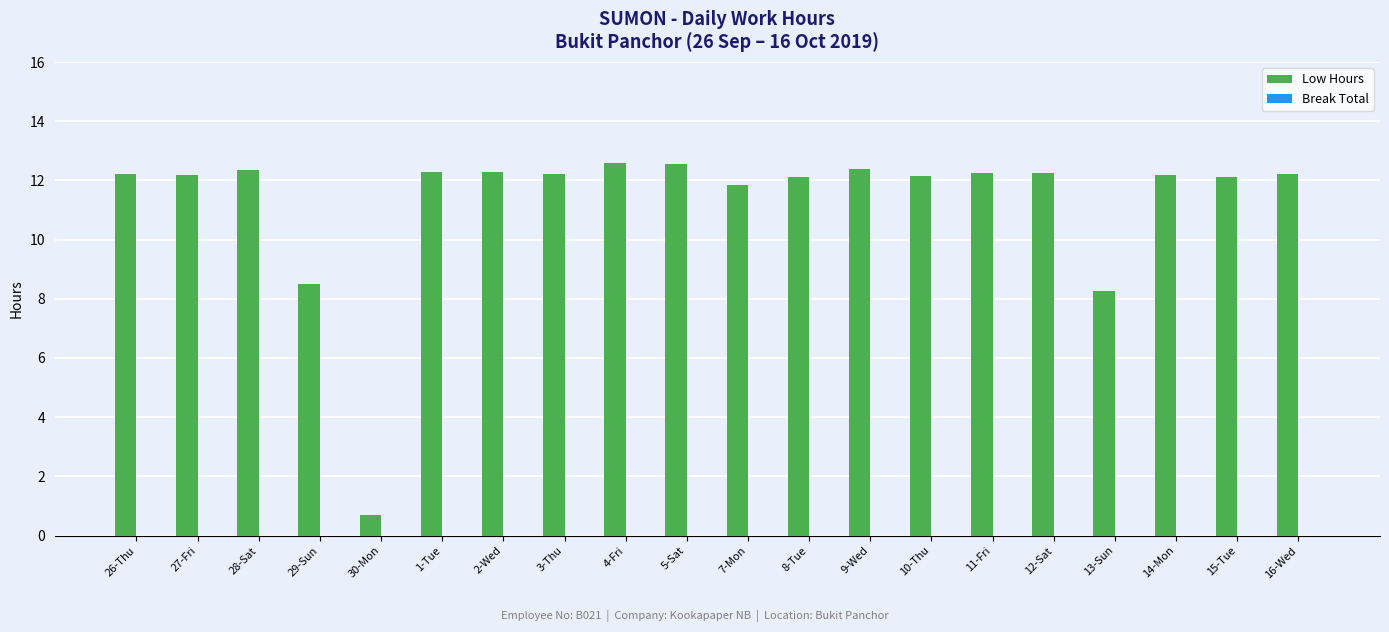

Which has a higher value, 9-Wed or 10-Thu?

9-Wed